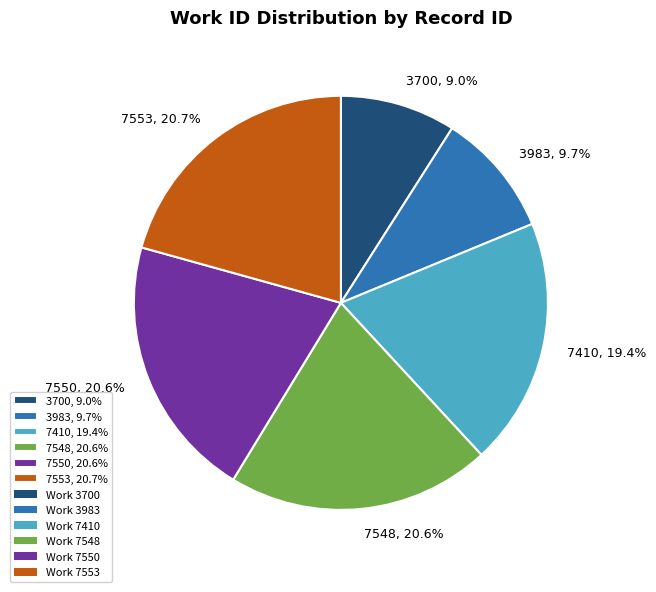

True or false: 7553 accounts for 29% of the total.

False